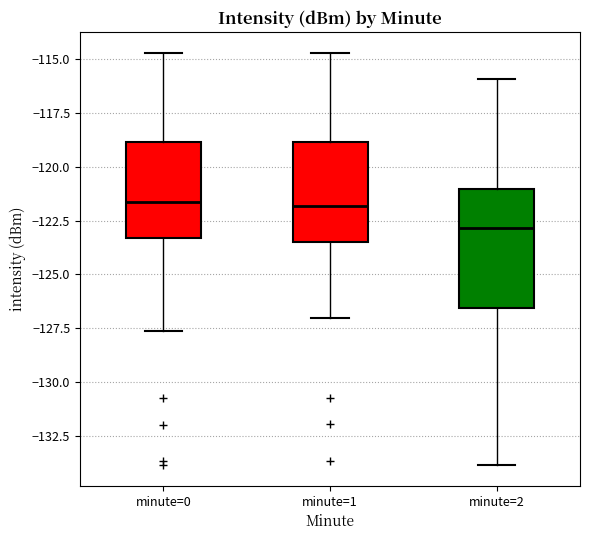

Comparing the boxes themselves (not the whiskers), which one is the tallest?

minute=2